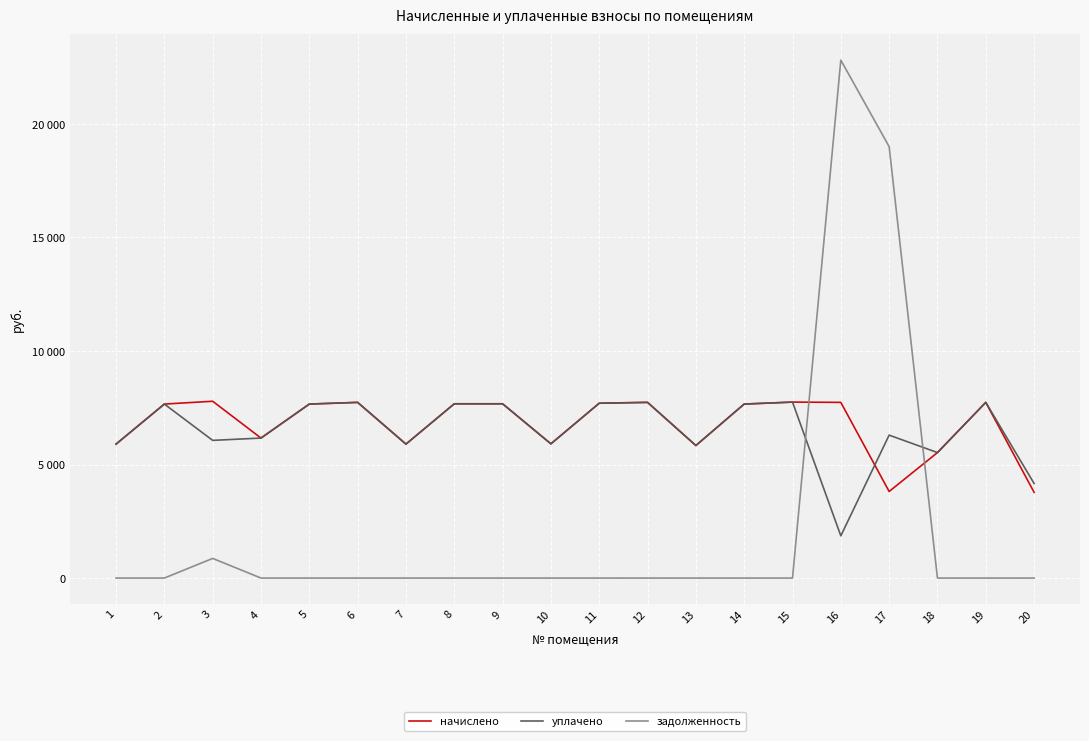

What value does the уплачено series have at 14?

7663.1